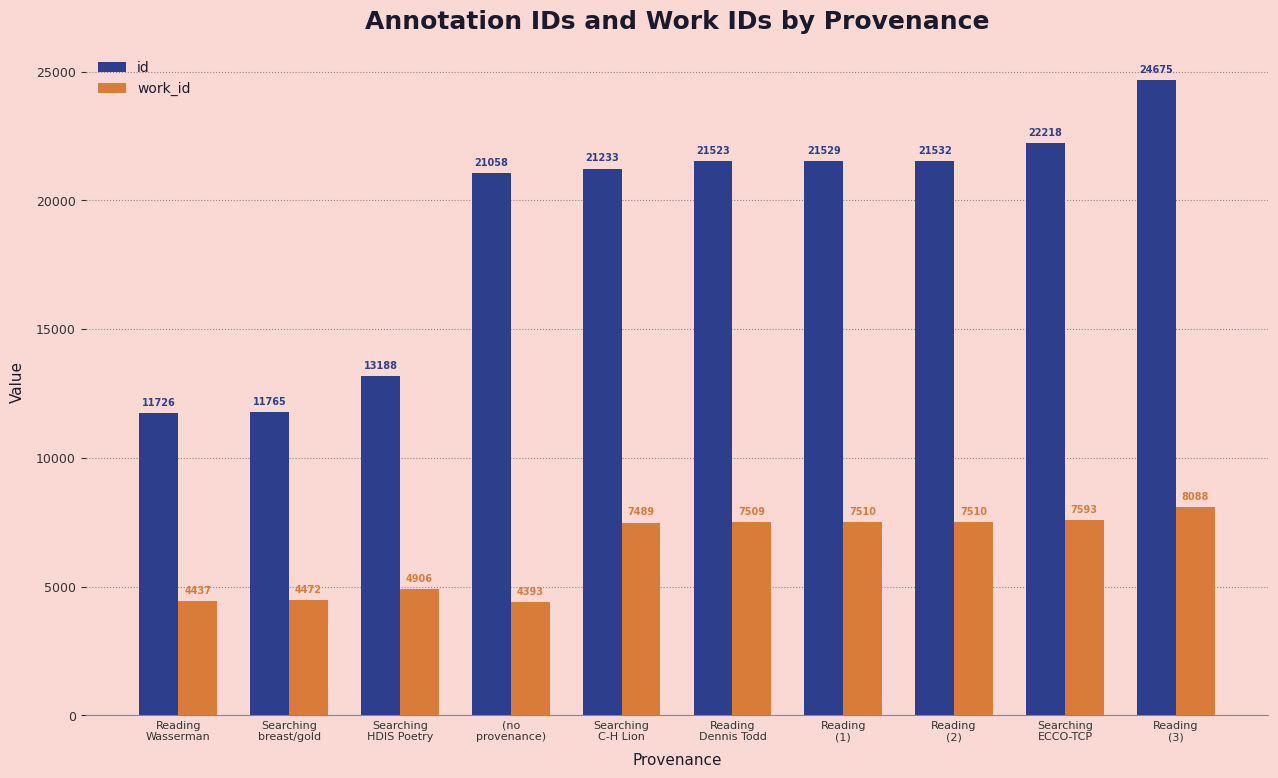

What is the sum of all work_id values?

63907